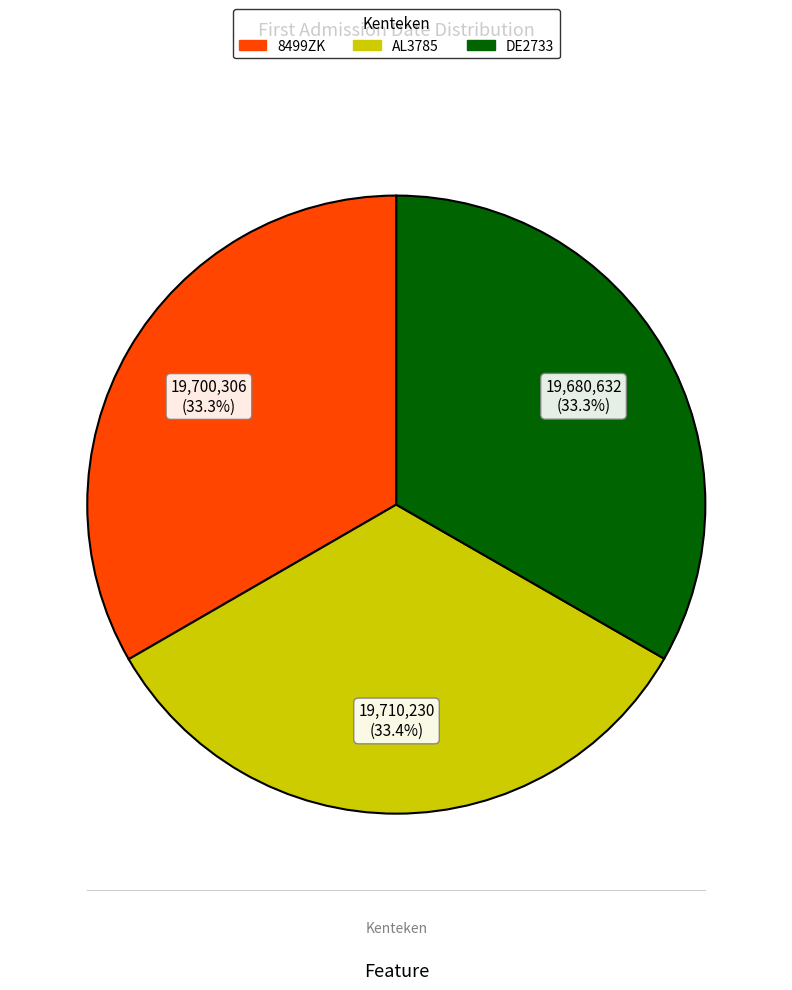

What is the ratio of the value at 8499ZK to the value at DE2733?

1.0